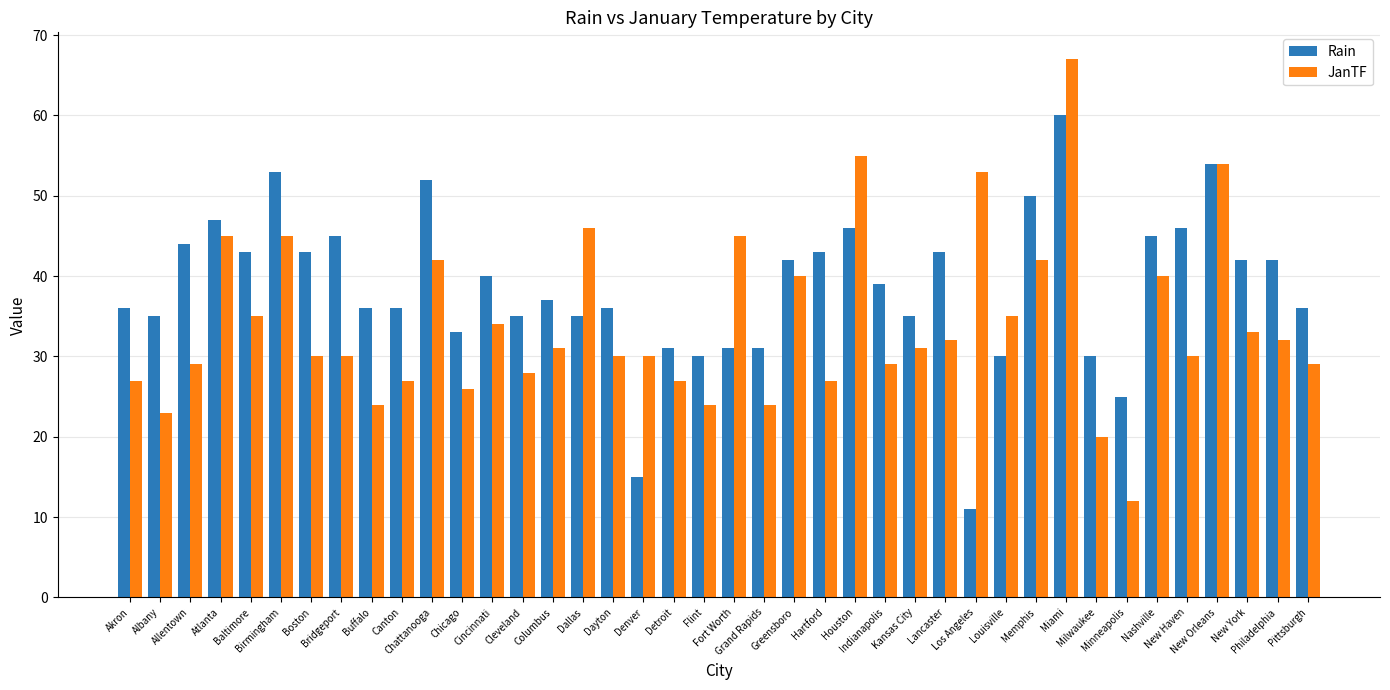

How many data points in JanTF are less than 31?

20